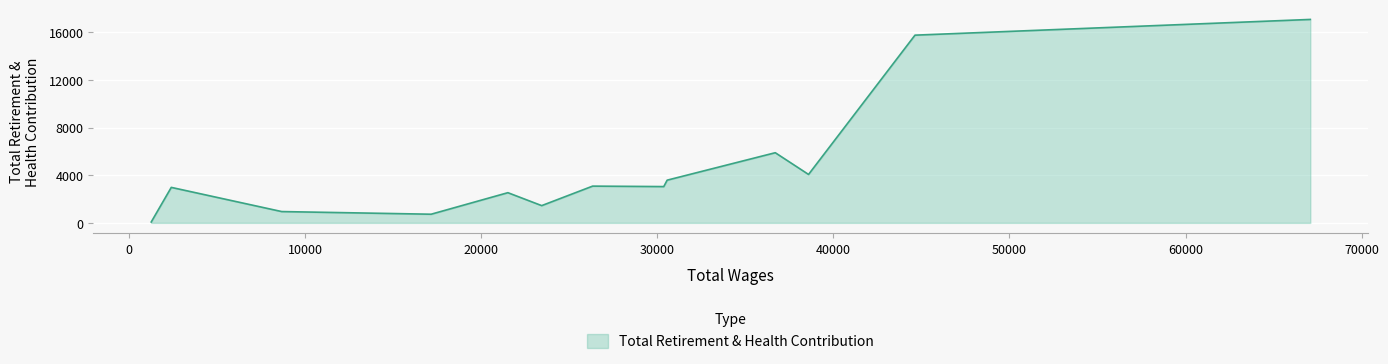

Count the number of categories in the chart.

13